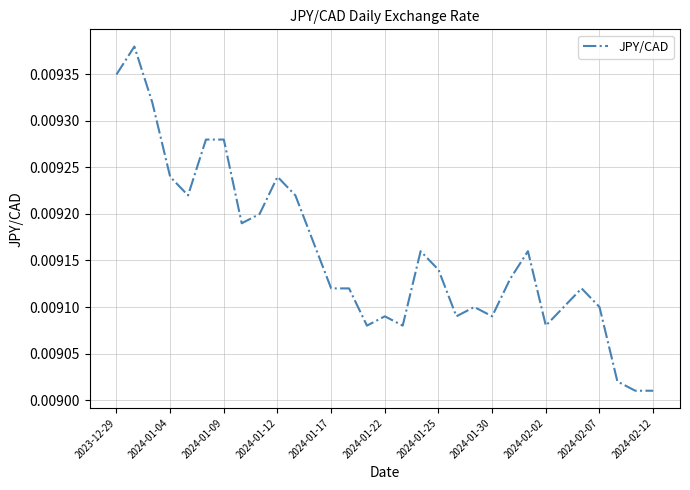

Does the chart display data point markers on the line(s)?

No